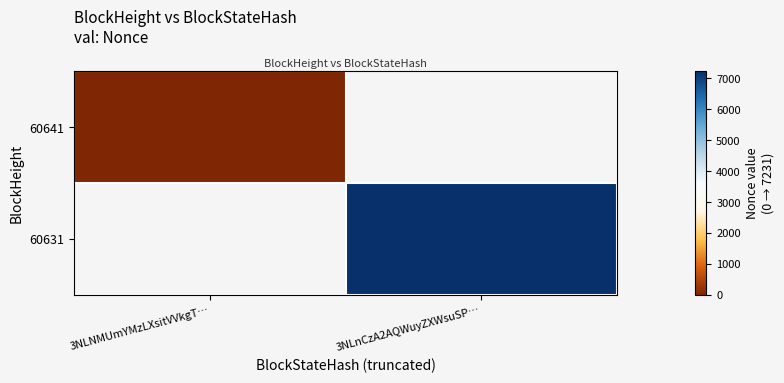

The row_0 series shows 0.0 at 3NLNMUmYMzLXsitVVkgT…. True or false?

True